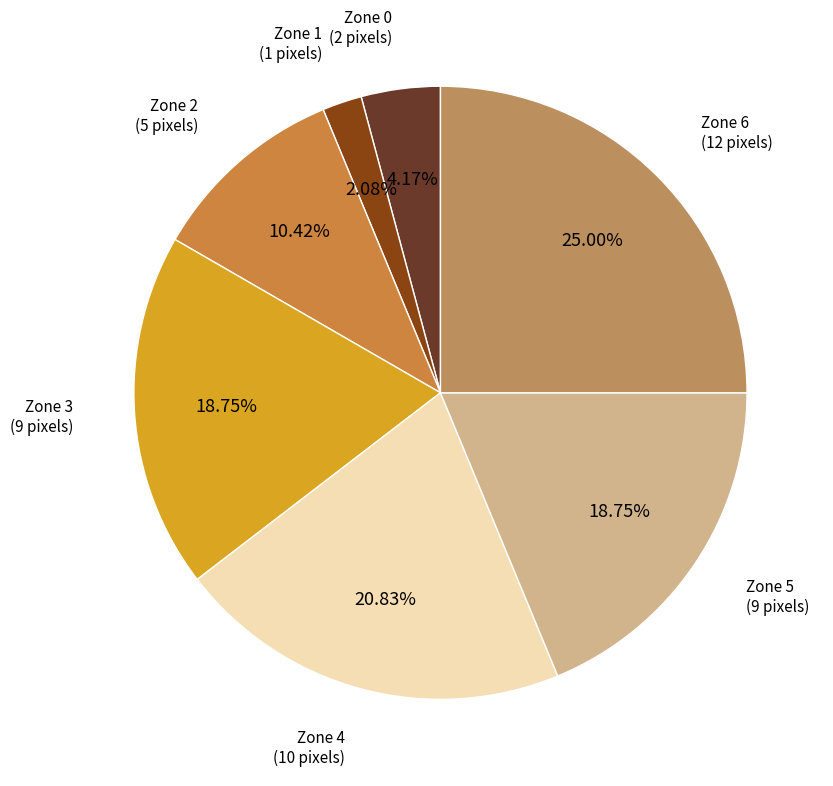

How many segments does this pie chart have?

7